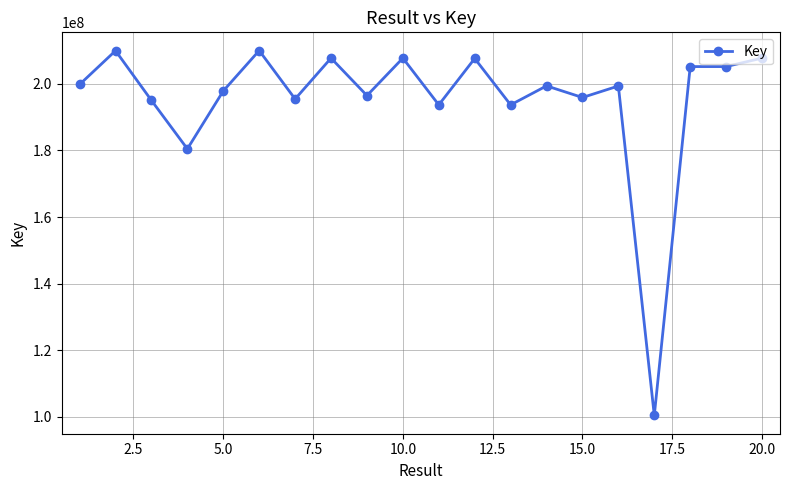

What is the difference between the second highest and minimum values?

109559524